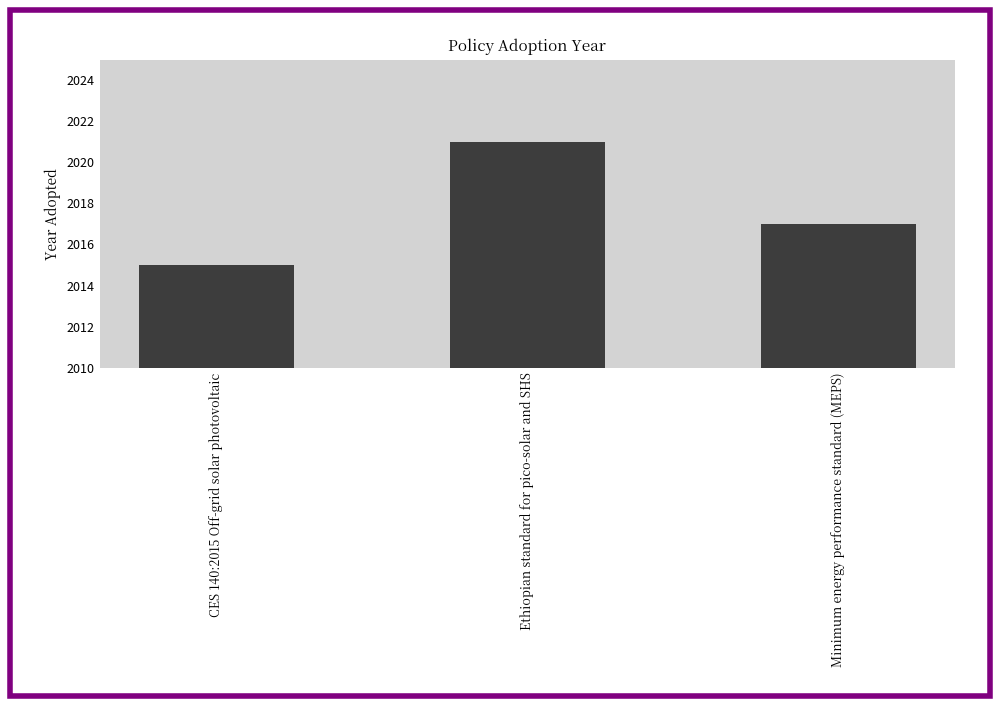

Count the values in the range 2015 to 2021.

3